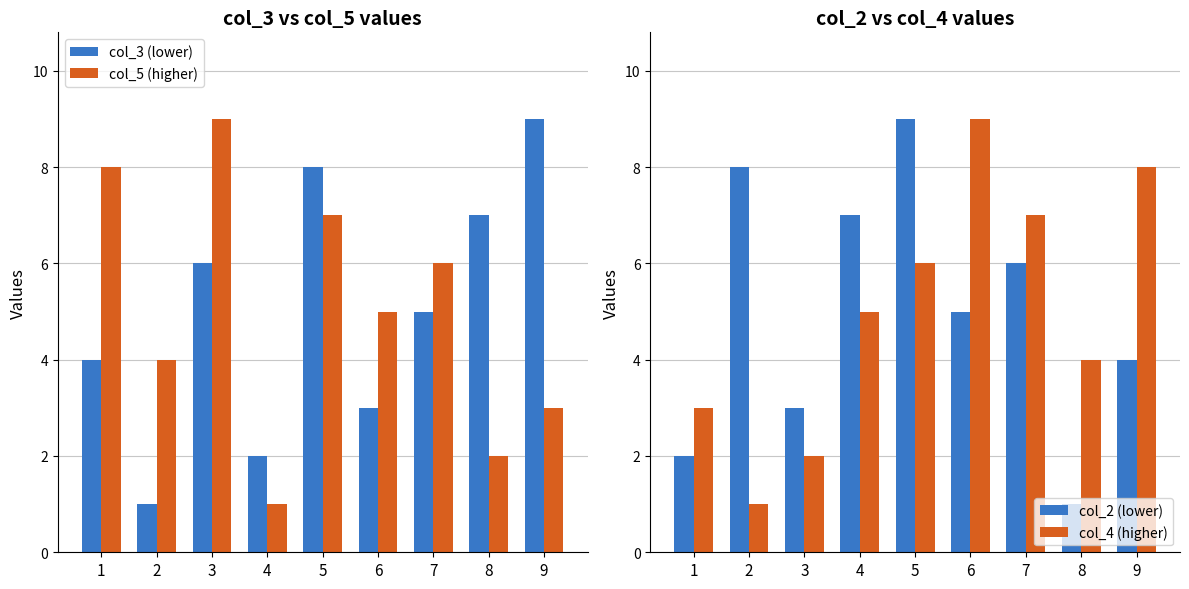

What is the difference between the col_4 (higher) values at 2 and 7?

6